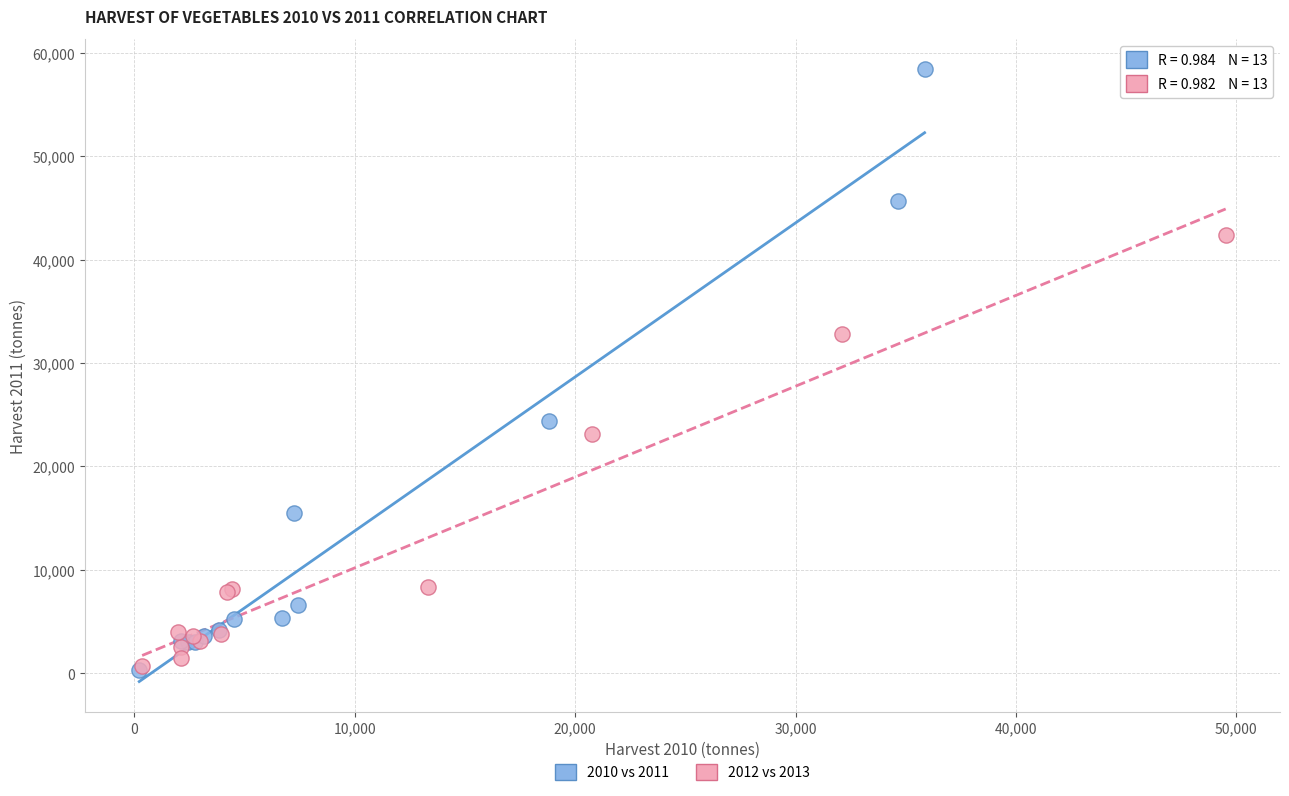

Which series reaches the maximum Y coordinate?

2010 vs 2011